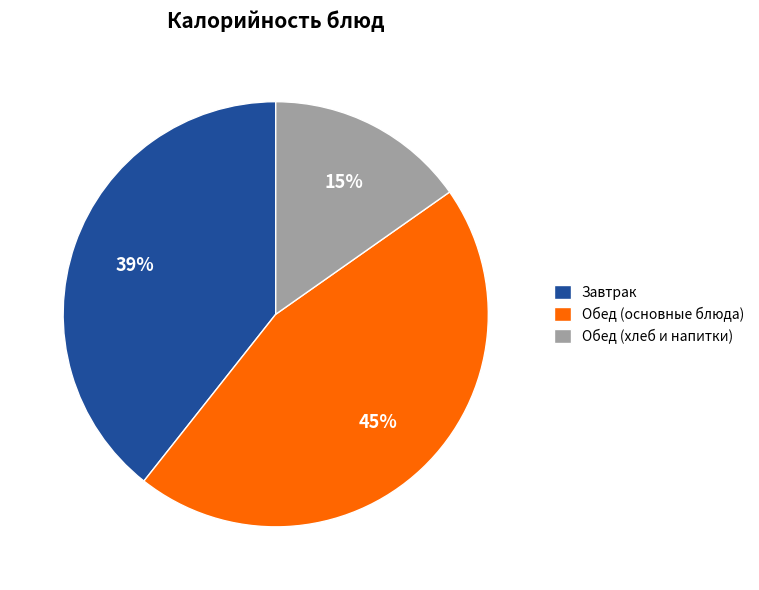

To the nearest percent, what percentage of the pie is Обед (хлеб и напитки)?

15%